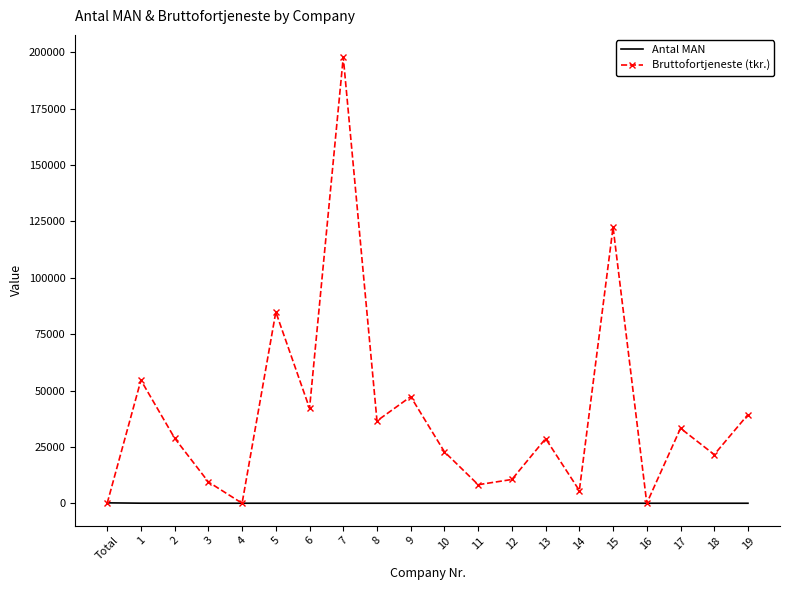

True or false: Bruttofortjeneste (tkr.) has more than 1 points higher than both neighbors.

True